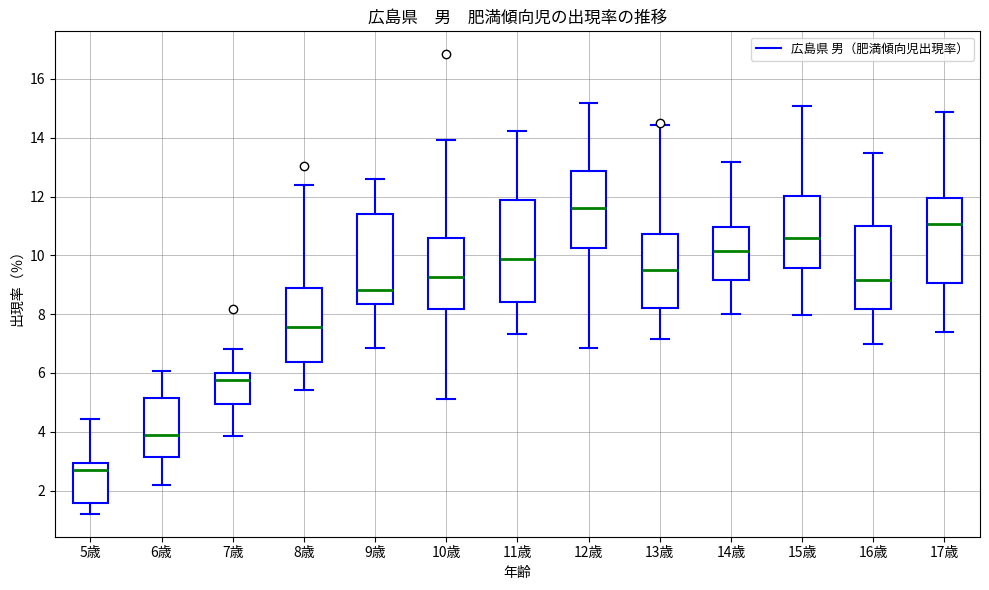

Reading left to right, transcribe this box plot: for each box, give where its median line is, the range the box spans, and where its two whiskers end, as read against the y-axis. The values are not printed on the chart, so give them approximately, as read against the axis.

5歳: median 2.6, box 1.6 to 3.0, whiskers 1.2 to 4.4
6歳: median 4.0, box 3.2 to 5.2, whiskers 2.2 to 6.0
7歳: median 5.8, box 5.0 to 6.0, whiskers 3.8 to 6.8
8歳: median 7.6, box 6.4 to 8.8, whiskers 5.4 to 12.4
9歳: median 8.8, box 8.4 to 11.4, whiskers 6.8 to 12.6
10歳: median 9.2, box 8.2 to 10.6, whiskers 5.2 to 14.0
11歳: median 9.8, box 8.4 to 11.8, whiskers 7.4 to 14.2
12歳: median 11.6, box 10.2 to 12.8, whiskers 6.8 to 15.2
13歳: median 9.6, box 8.2 to 10.8, whiskers 7.2 to 14.4
14歳: median 10.2, box 9.2 to 11.0, whiskers 8.0 to 13.2
15歳: median 10.6, box 9.6 to 12.0, whiskers 8.0 to 15.0
16歳: median 9.2, box 8.2 to 11.0, whiskers 7.0 to 13.4
17歳: median 11.0, box 9.0 to 12.0, whiskers 7.4 to 14.8